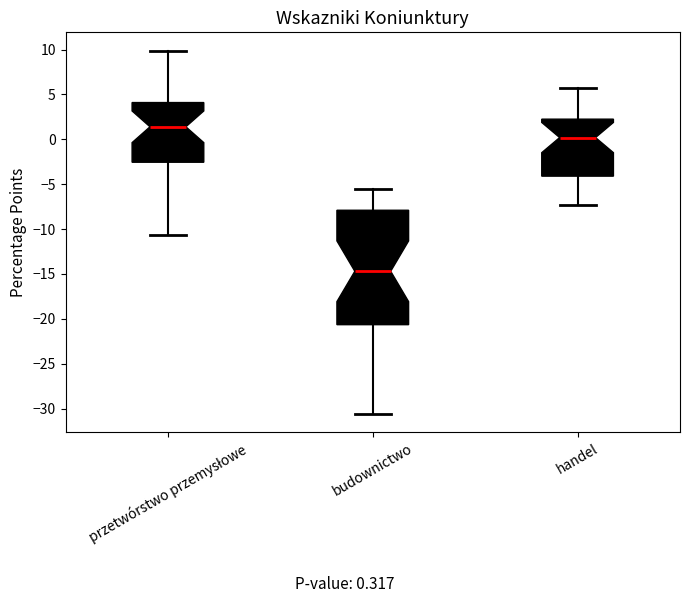

Reading left to right, read every box against the y-axis: the position of its median line, the range the box covers, and the ends of its whiskers. The values are not printed on the chart, so give them approximately, as read against the axis.

przetwórstwo przemysłowe: median 1.5, box -2.5 to 4.0, whiskers -10.5 to 10.0
budownictwo: median -14.5, box -20.5 to -8.0, whiskers -30.5 to -5.5
handel: median 0.0, box -4.0 to 2.5, whiskers -7.5 to 5.5